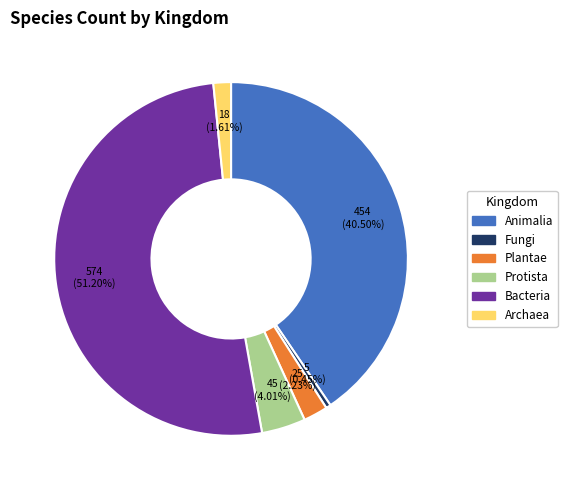

Is there any slice that represents more than half of the pie?

Yes